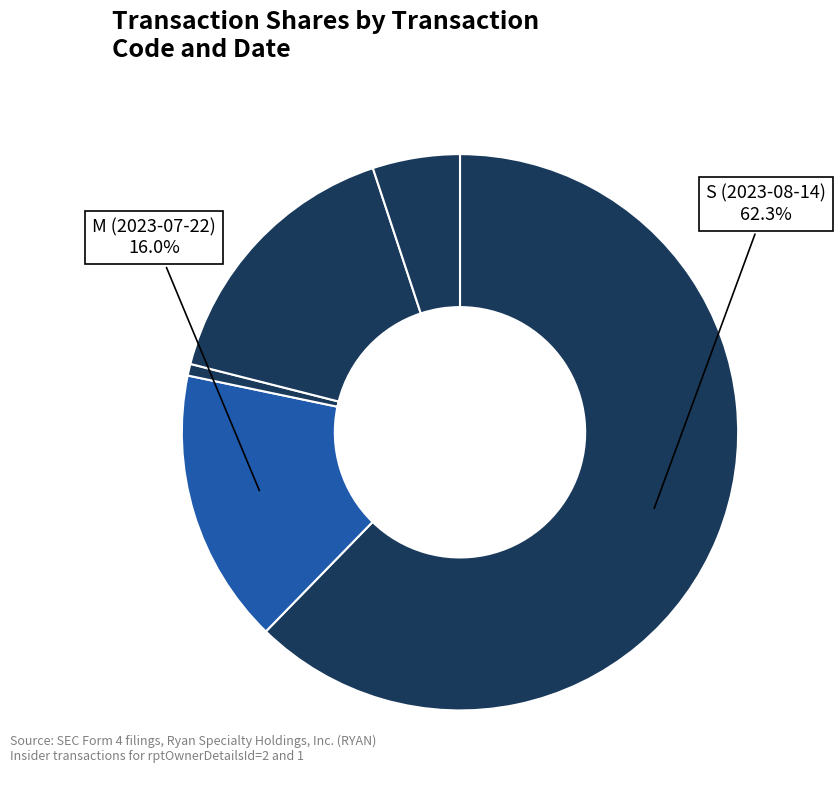

Count the number of slices in the pie.

5